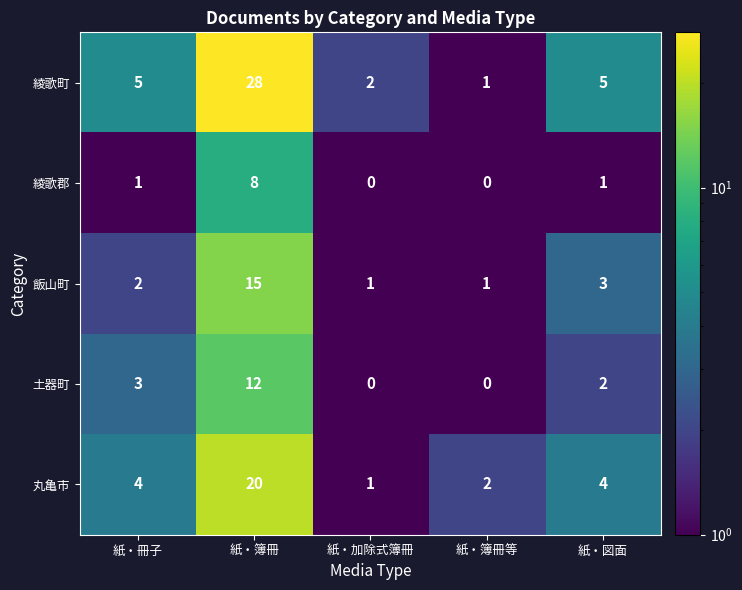

At which category is the sum across all series the highest?

紙・簿冊